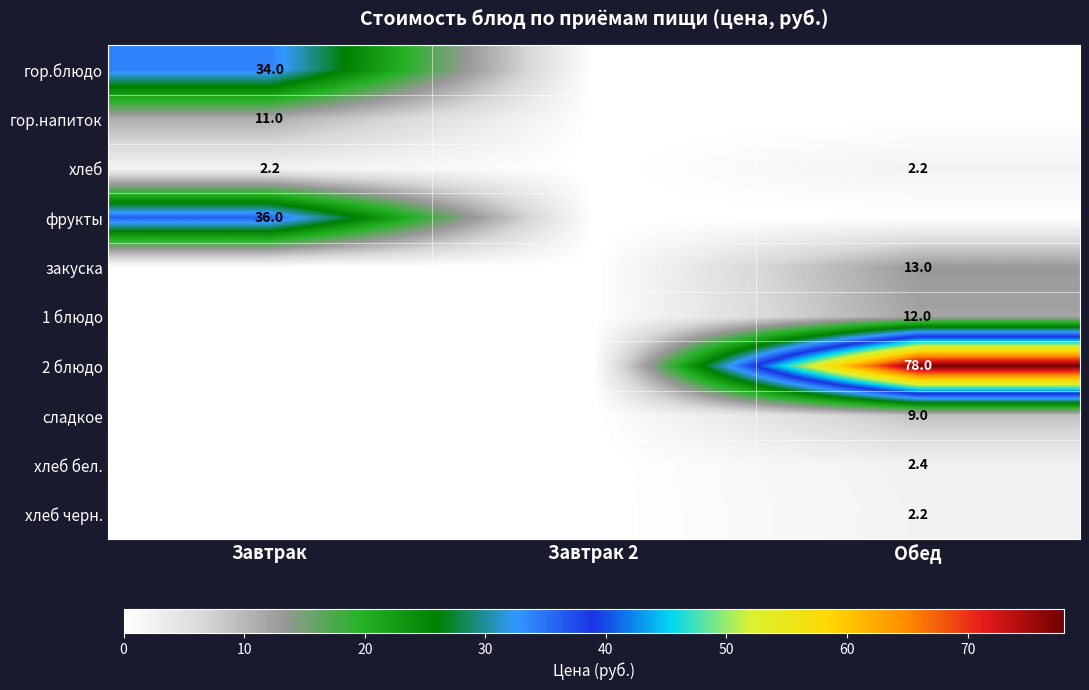

Which label corresponds to the largest value in the chart?

Обед